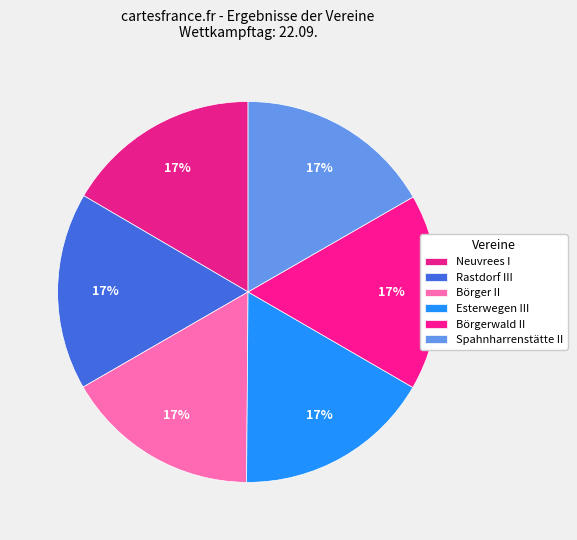

Which category has the biggest portion of the pie?

Esterwegen III